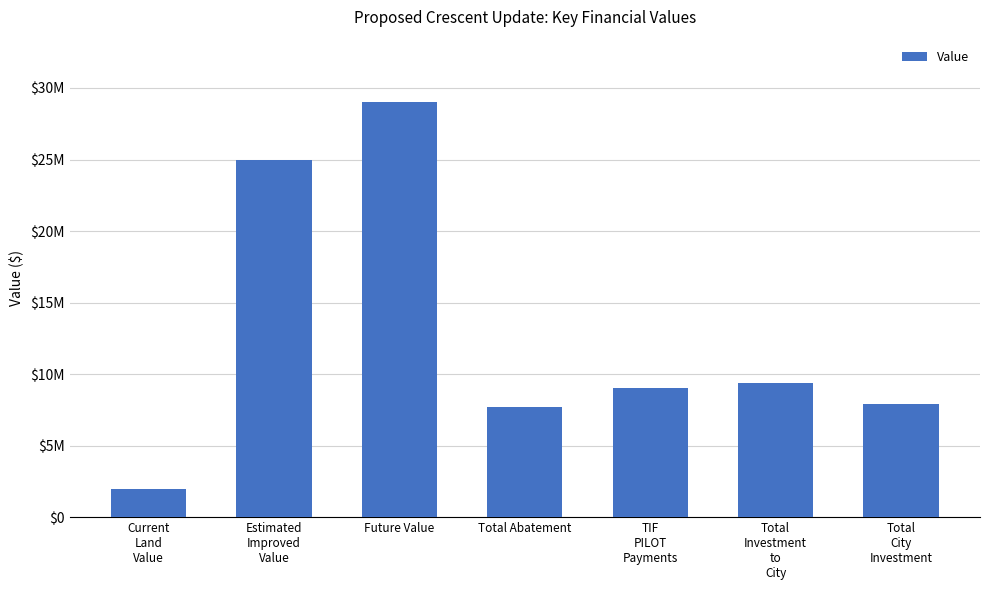

What is the change in value from Future Value to Total Abatement?

-21314711.1